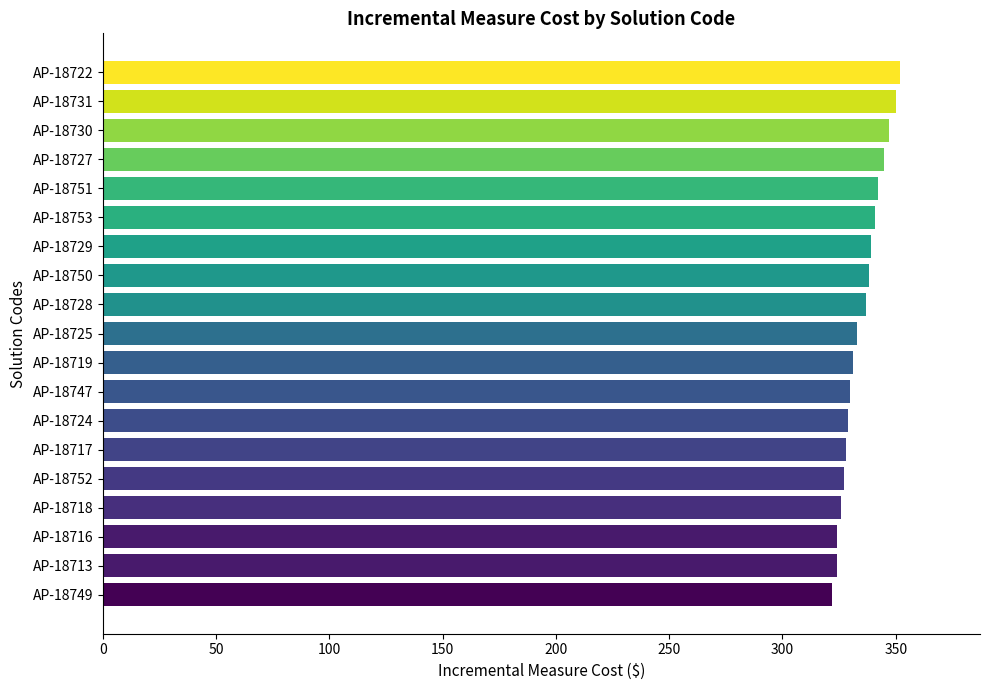

What position from the bottom is AP-18728?

11